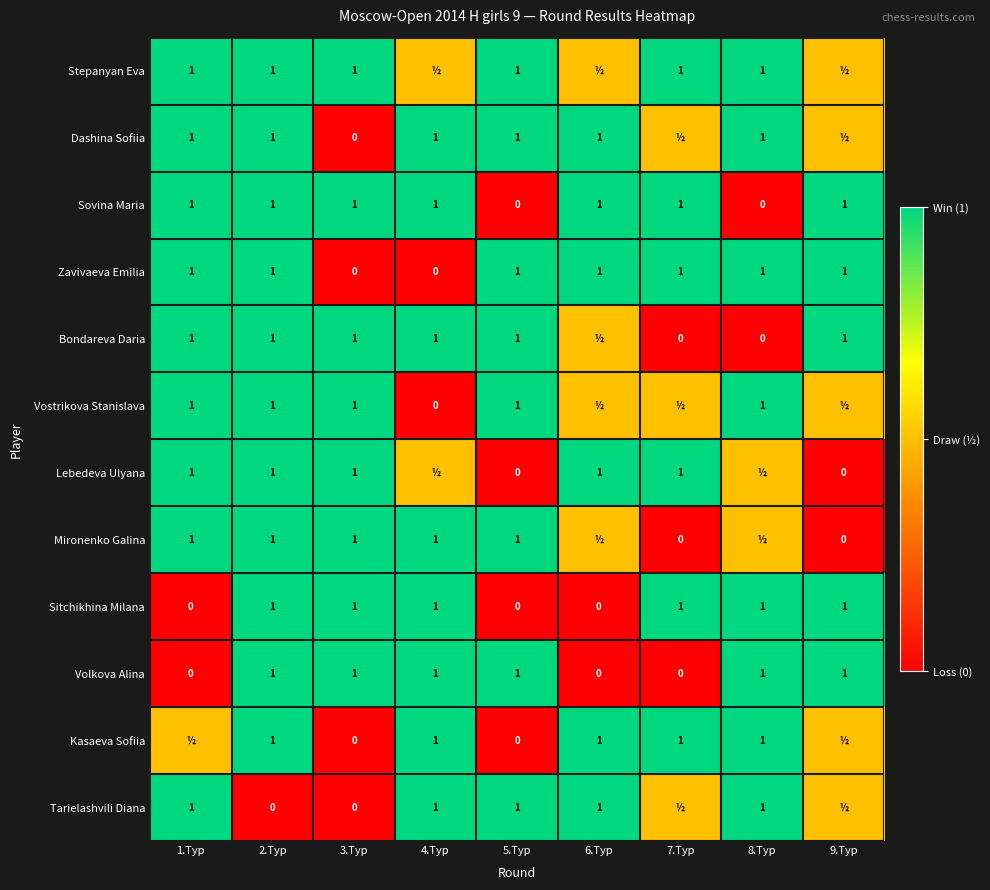

At how many categories does at least one series exceed 0?

9